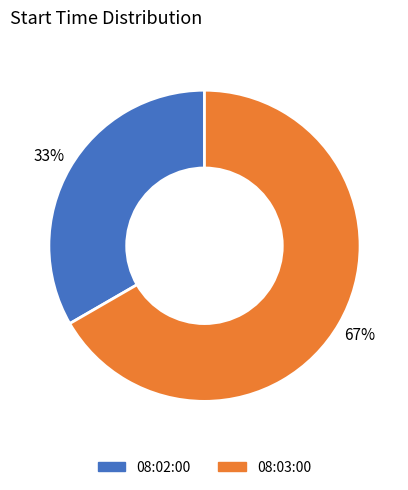

Which has a higher value, 08:02:00 or 08:03:00?

08:03:00